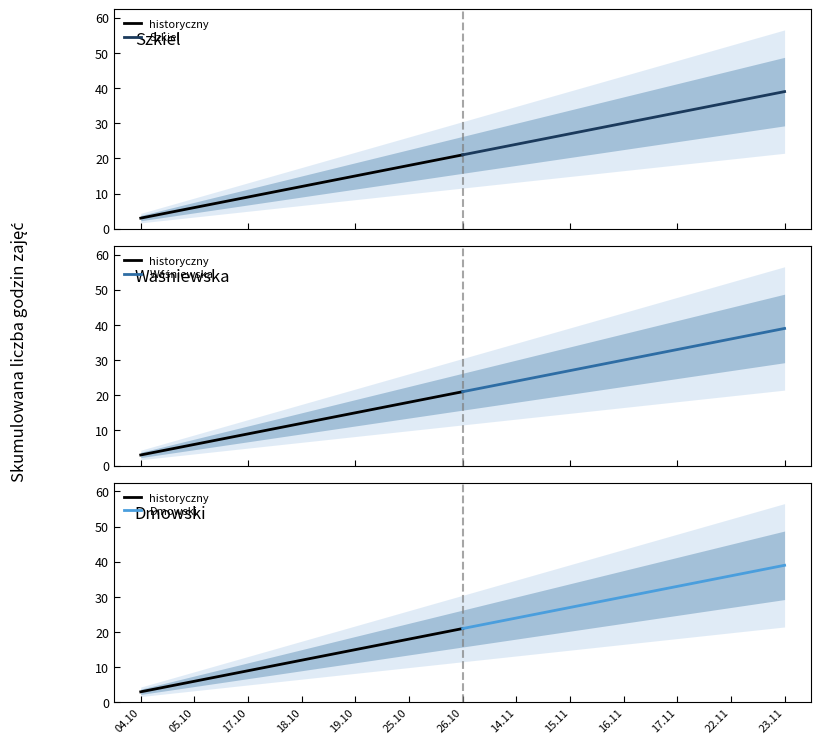

What is the value of the Dmowski point at the 4th from the left?

30